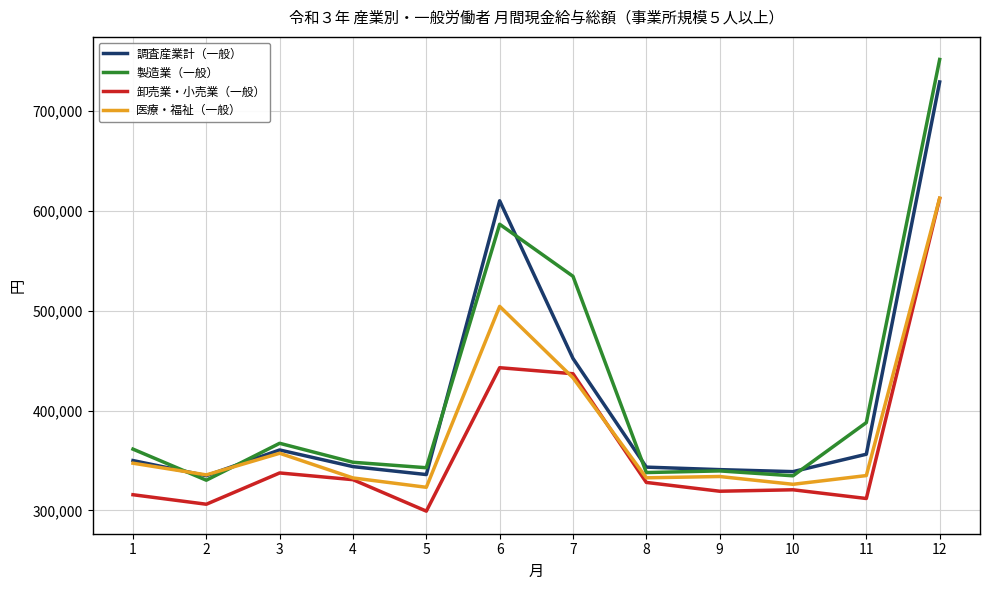

At how many categories does at least one series exceed 597970?

2